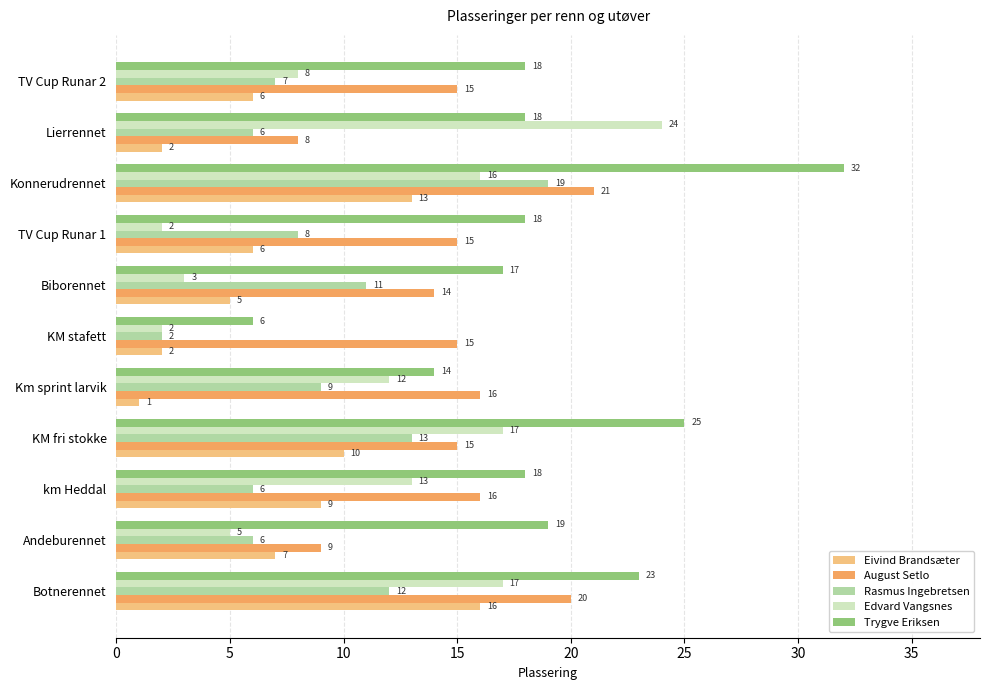

What is the maximum value for Eivind Brandsæter?

16